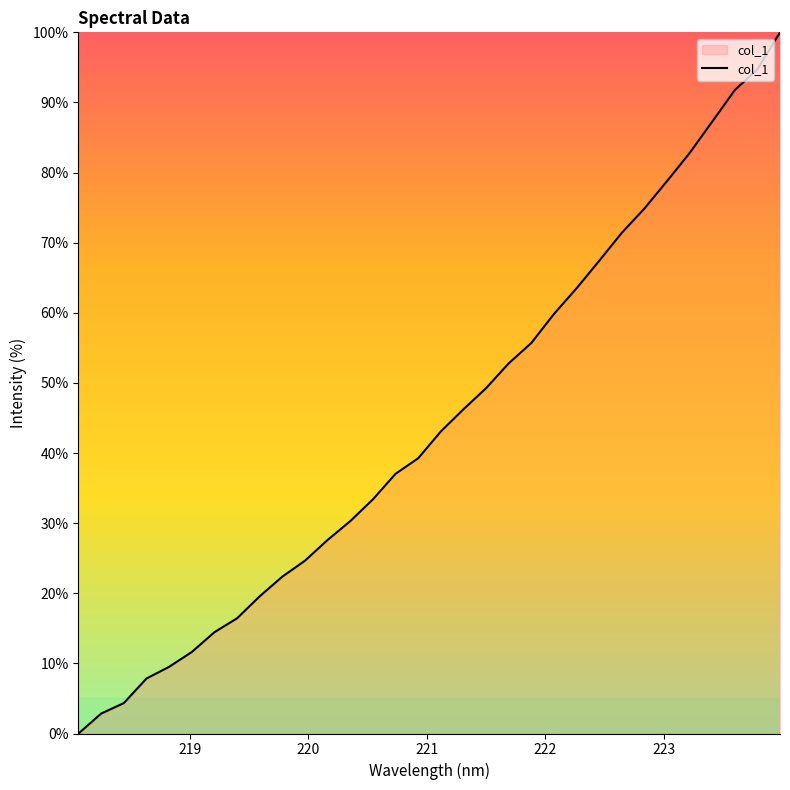

Reading left to right, transcribe all the data shown in this chart.

0.0	2.8	4.3	7.8	9.5	11.6	14.4	16.4	19.6	22.4	24.6	27.6	30.3	33.4	37.0	39.3	43.1	46.2	49.3	52.8	55.7	59.8	63.5	67.4	71.4	74.9	78.8	82.8	87.3	91.8	94.7	100.0